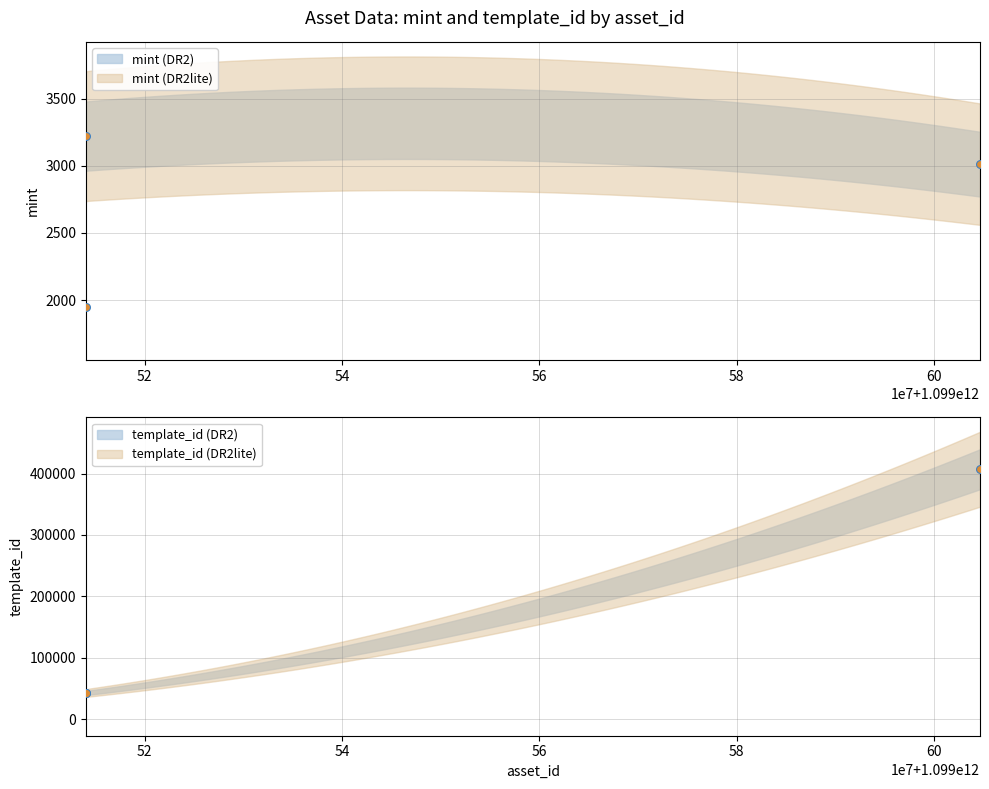

Which series reaches the maximum Y coordinate?

template_id